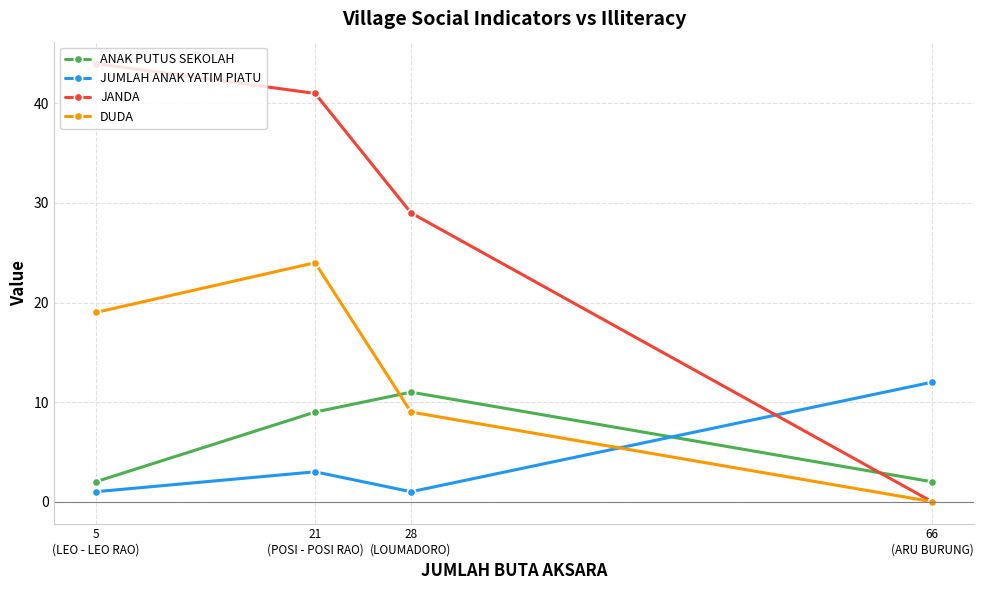

What is the difference between the maximum and second lowest values in the DUDA series?

15